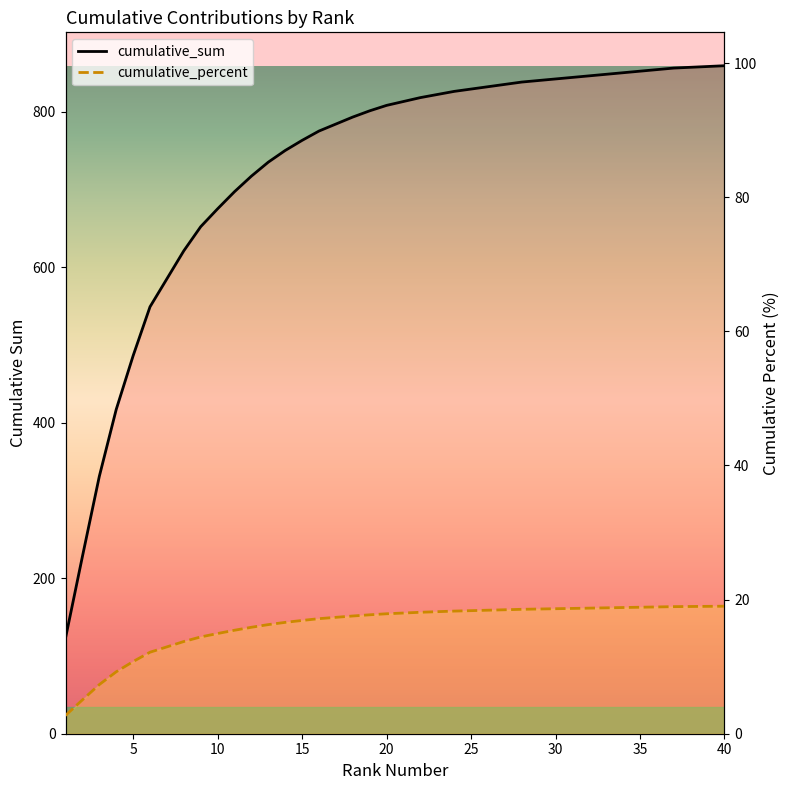

Which series has the largest range (max minus min)?

cumulative_sum